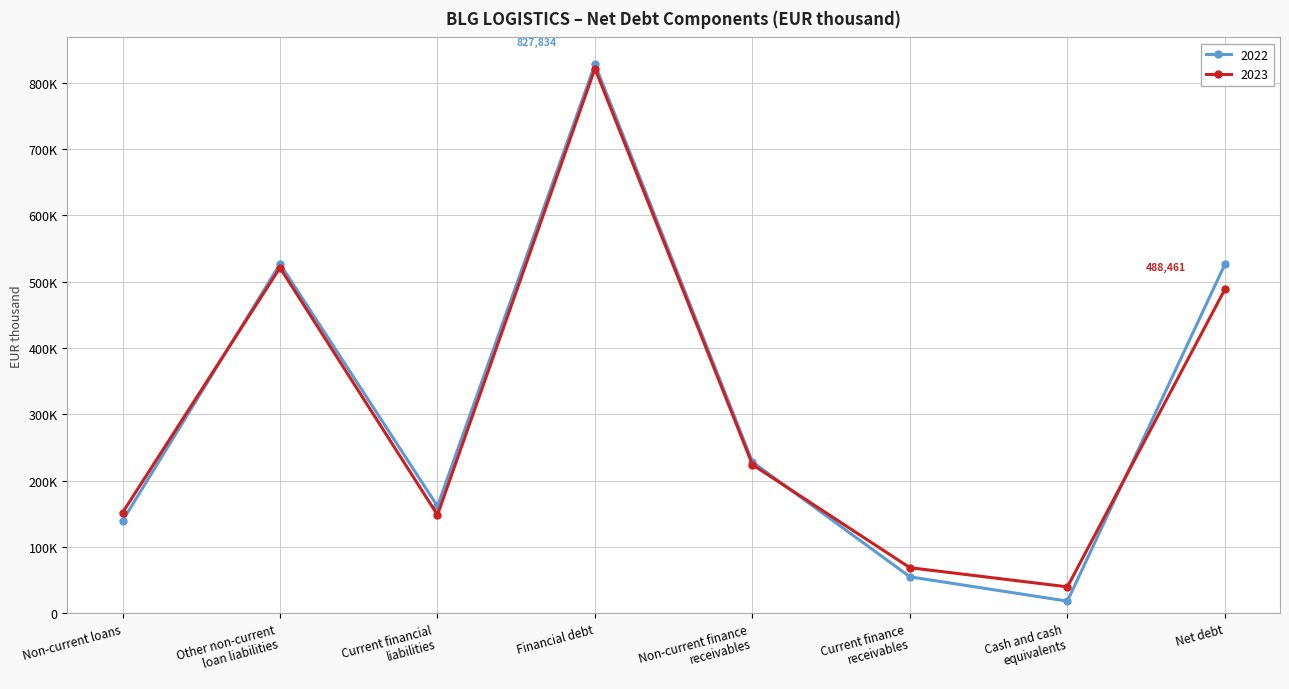

The value of 2022 at Current finance
receivables is 55059. True or false?

True